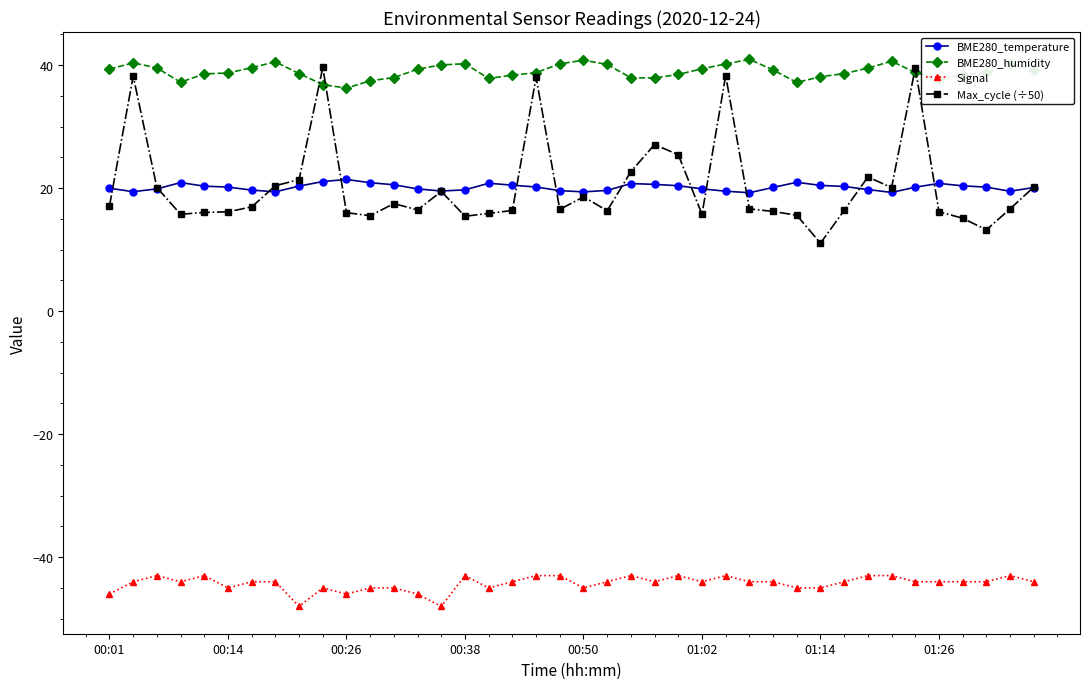

Which series has the largest total across all categories?

BME280_humidity